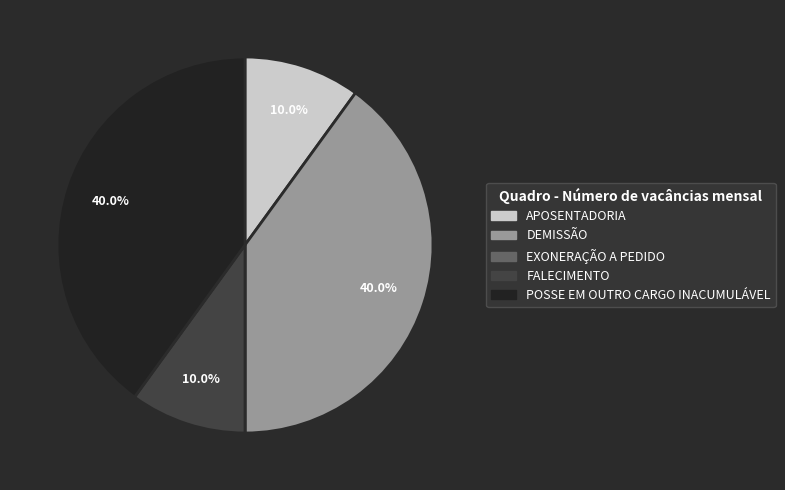

What percentage do DEMISSÃO and FALECIMENTO together represent?

50.0%